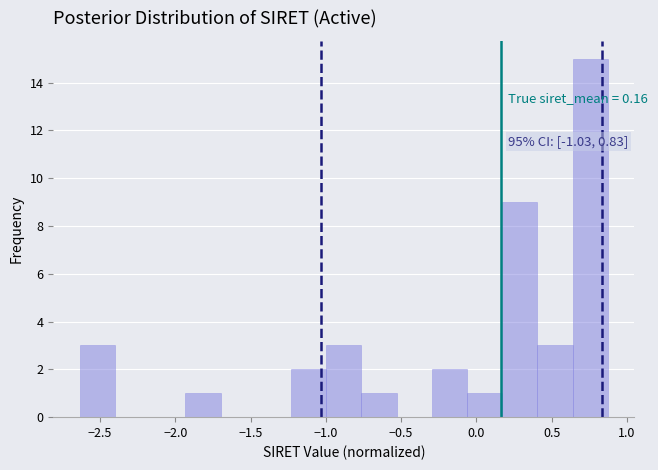

Which range on the x-axis has the tallest bar?

0.65 to 0.85